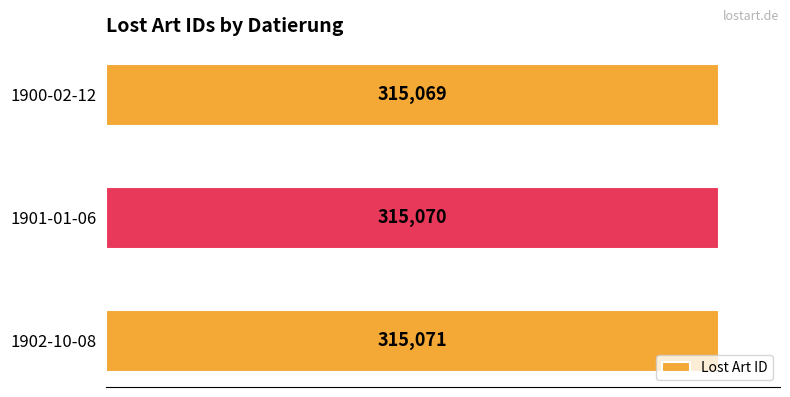

What is the difference between the second highest and minimum values?

1